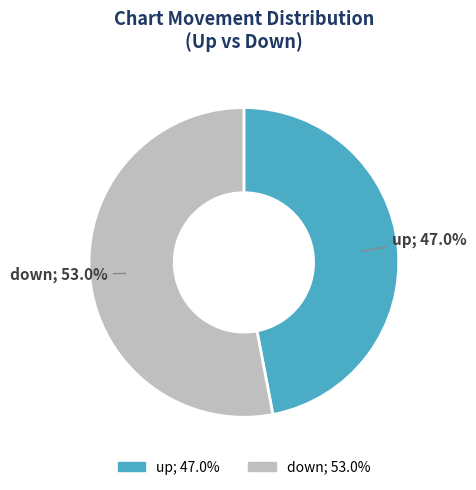

Is it true that down is 53% of the pie?

True